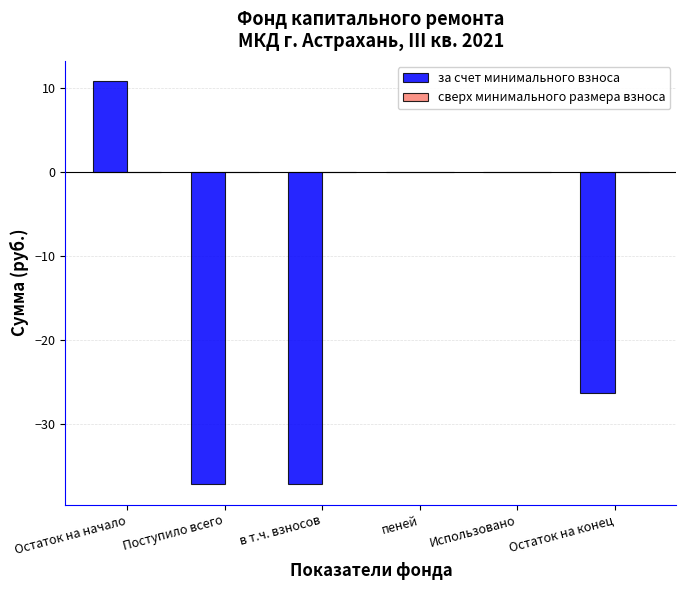

Between Использовано and Поступило всего, which is larger?

Использовано